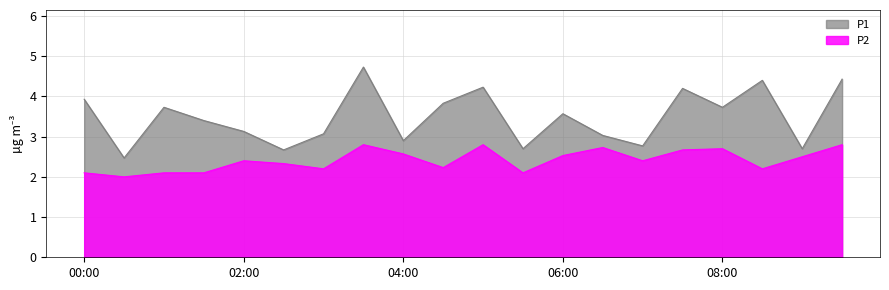

Reading left to right, transcribe all the data shown in this chart.

P1: 00:00=3.9	00:30=2.5	01:00=3.7	01:30=3.4	02:00=3.1	02:30=2.7	03:00=3.1	03:30=4.7	04:00=2.9	04:30=3.8	05:00=4.2	05:30=2.7	06:00=3.6	06:30=3.0	07:00=2.8	07:30=4.2	08:00=3.7	08:30=4.4	09:00=2.7	09:30=4.4
P2: 00:00=2.1	00:30=2.0	01:00=2.1	01:30=2.1	02:00=2.4	02:30=2.3	03:00=2.2	03:30=2.8	04:00=2.6	04:30=2.2	05:00=2.8	05:30=2.1	06:00=2.5	06:30=2.7	07:00=2.4	07:30=2.7	08:00=2.7	08:30=2.2	09:00=2.5	09:30=2.8